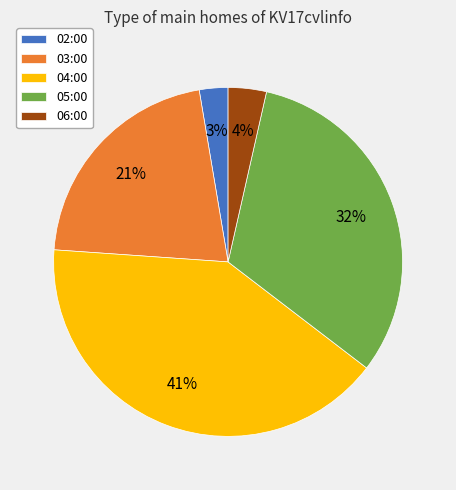

To the nearest percent, what is the difference between the largest and smallest slice percentages?

38%